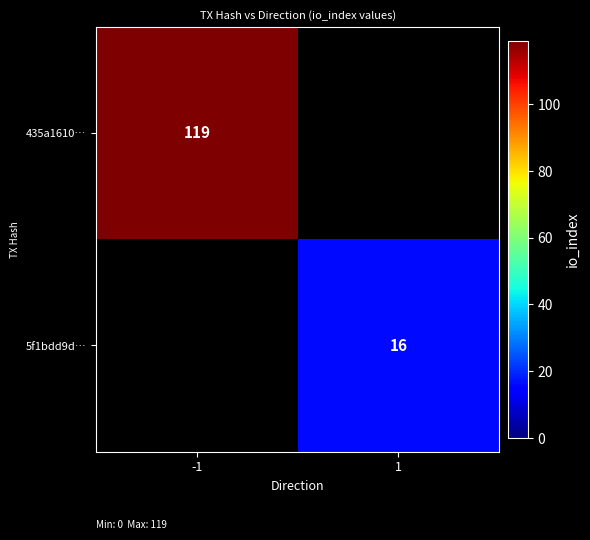

Is it true that 5f1bdd9d… equals 29 at 1?

False